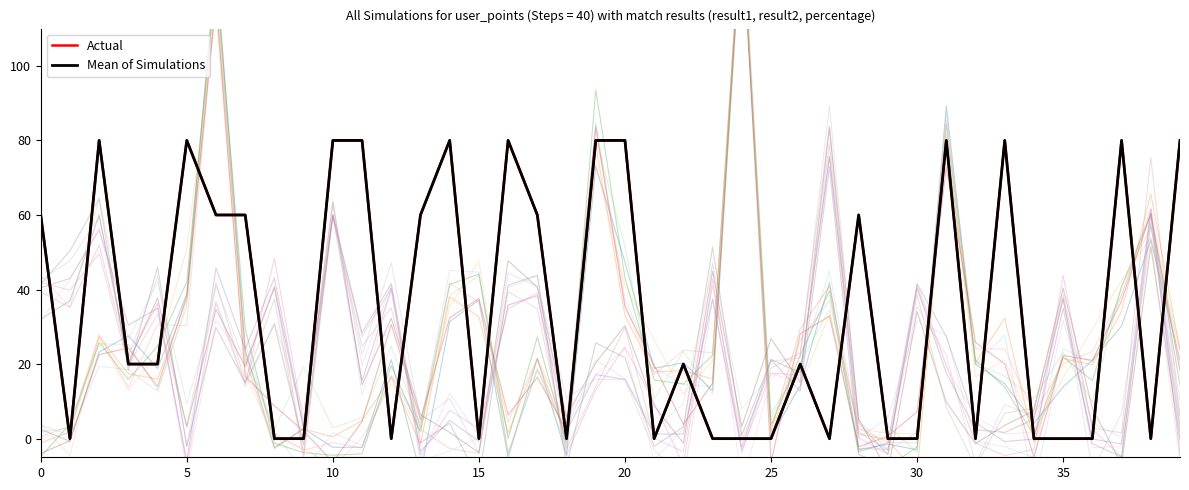

At how many categories does at least one series exceed 10?

22